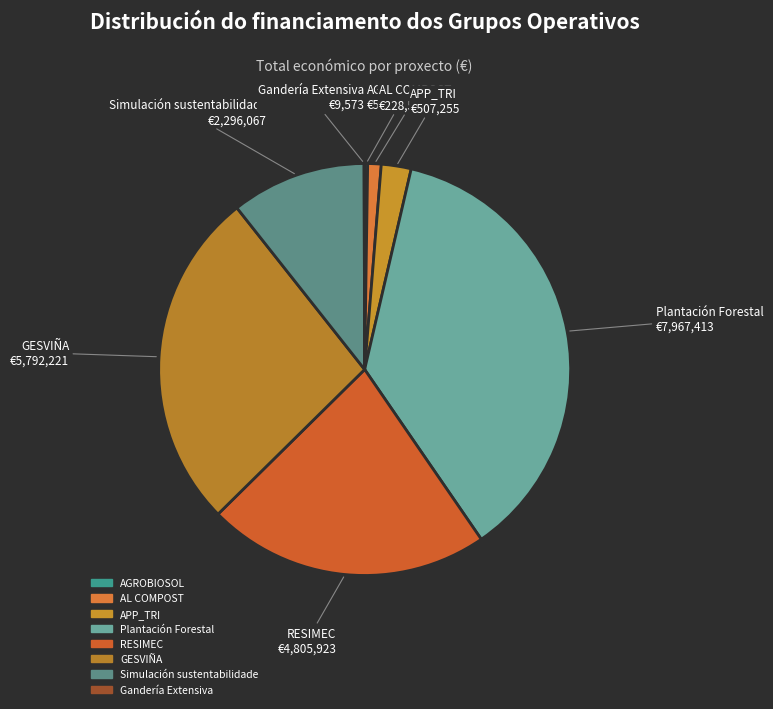

The Gandería Extensiva slice represents 7% of the pie. True or false?

False